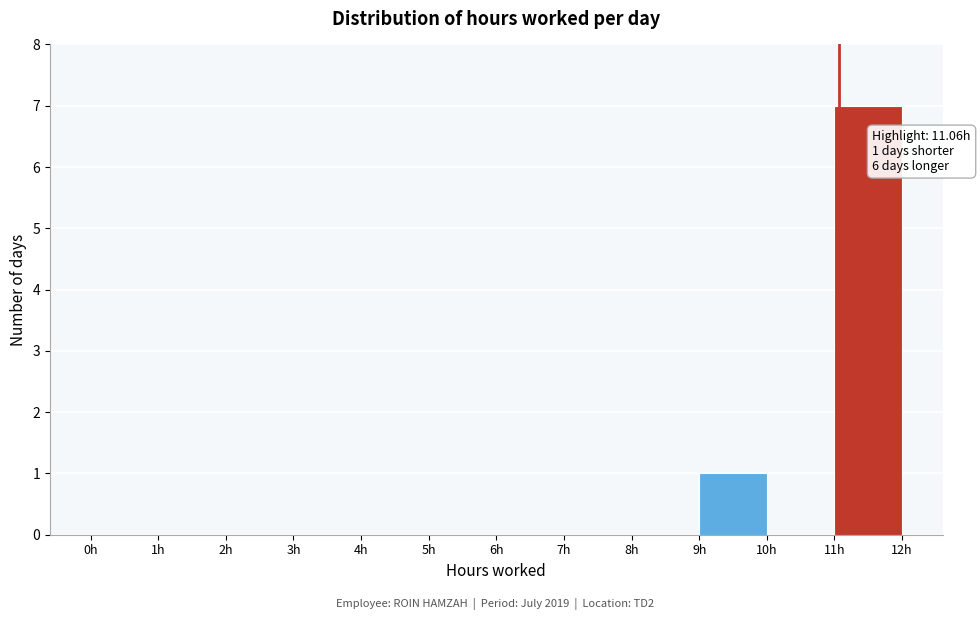

Which range on the x-axis has the tallest bar?

11 to 12